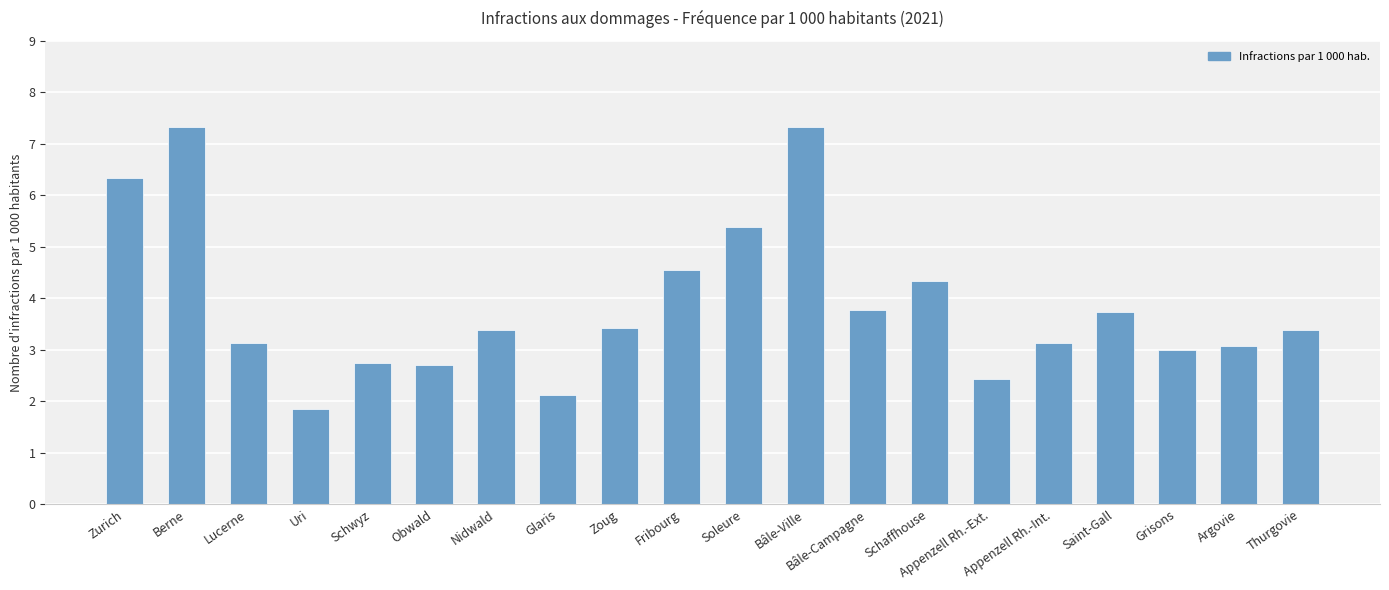

What is the label of the 9th bar from the right?

Bâle-Ville